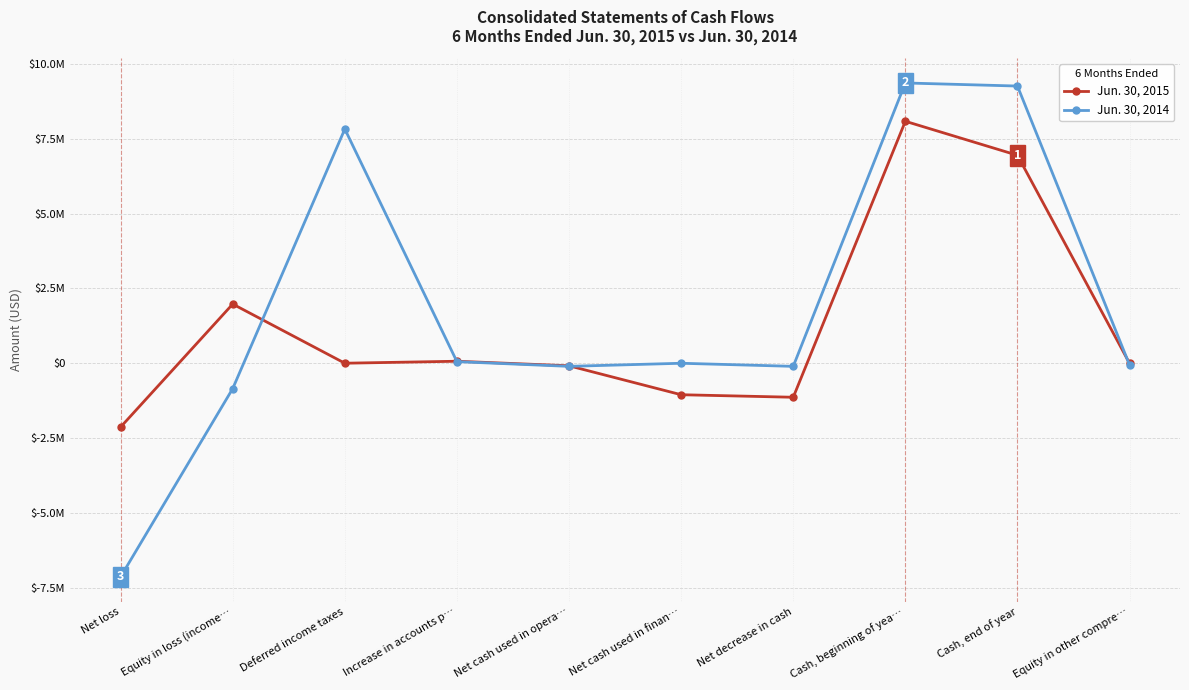

How many values in the Jun. 30, 2015 series are below 1448?

5